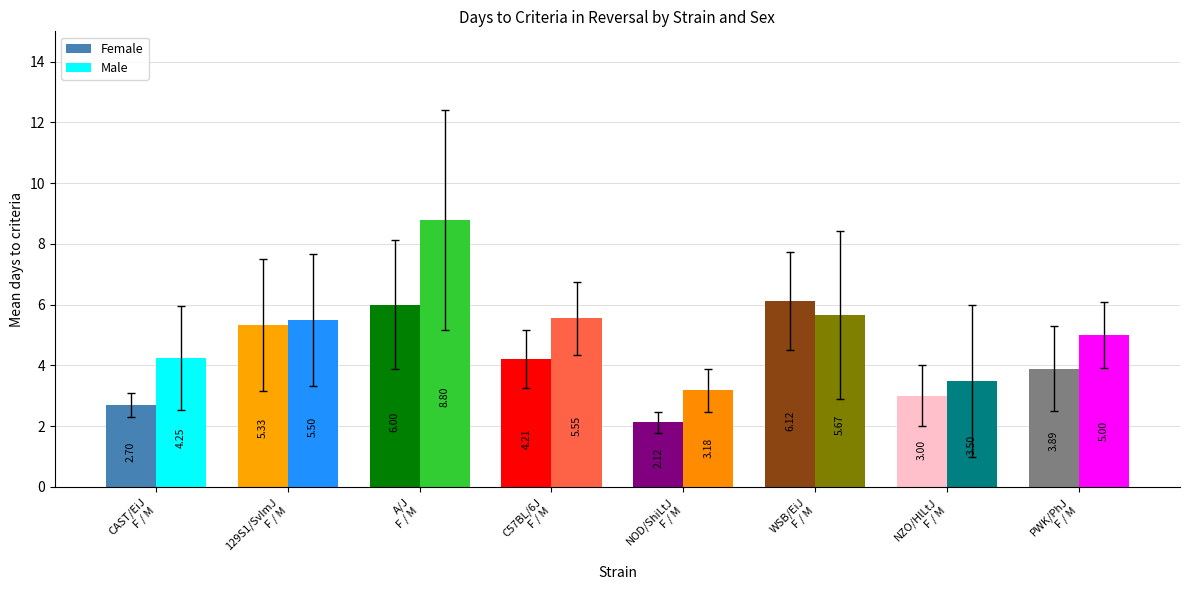

How many categories are shown in the chart?

8